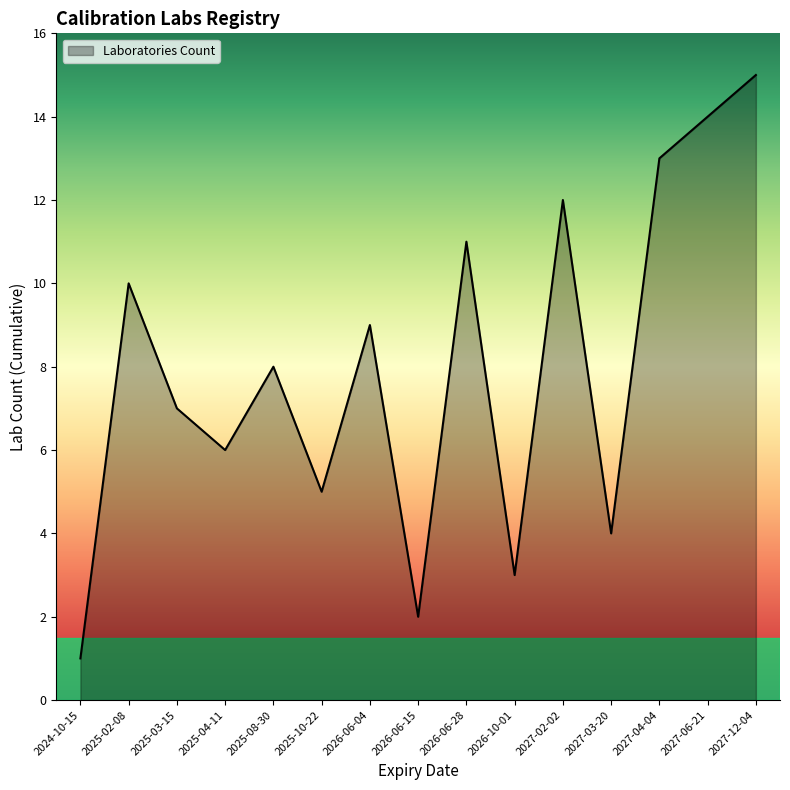

Does the chart display data point markers on the line(s)?

No